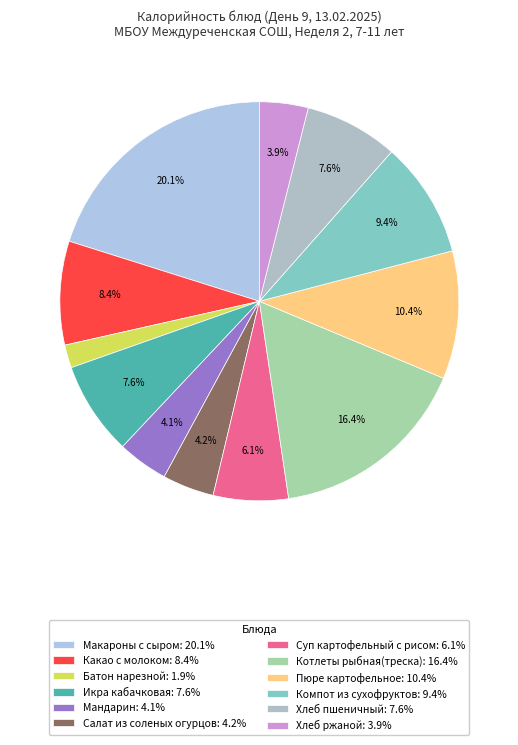

To the nearest percent, what portion does Мандарин represent?

4%